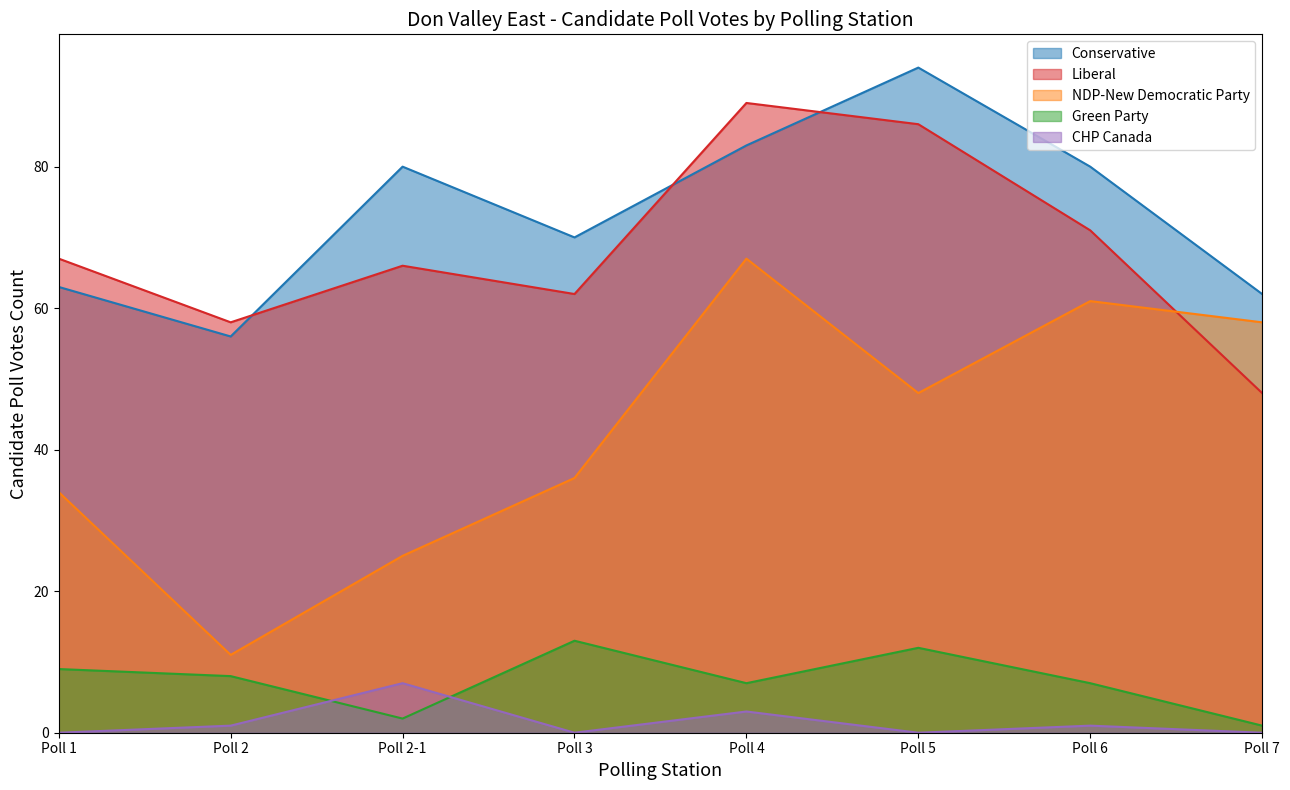

Which series has the largest total across all categories?

Conservative